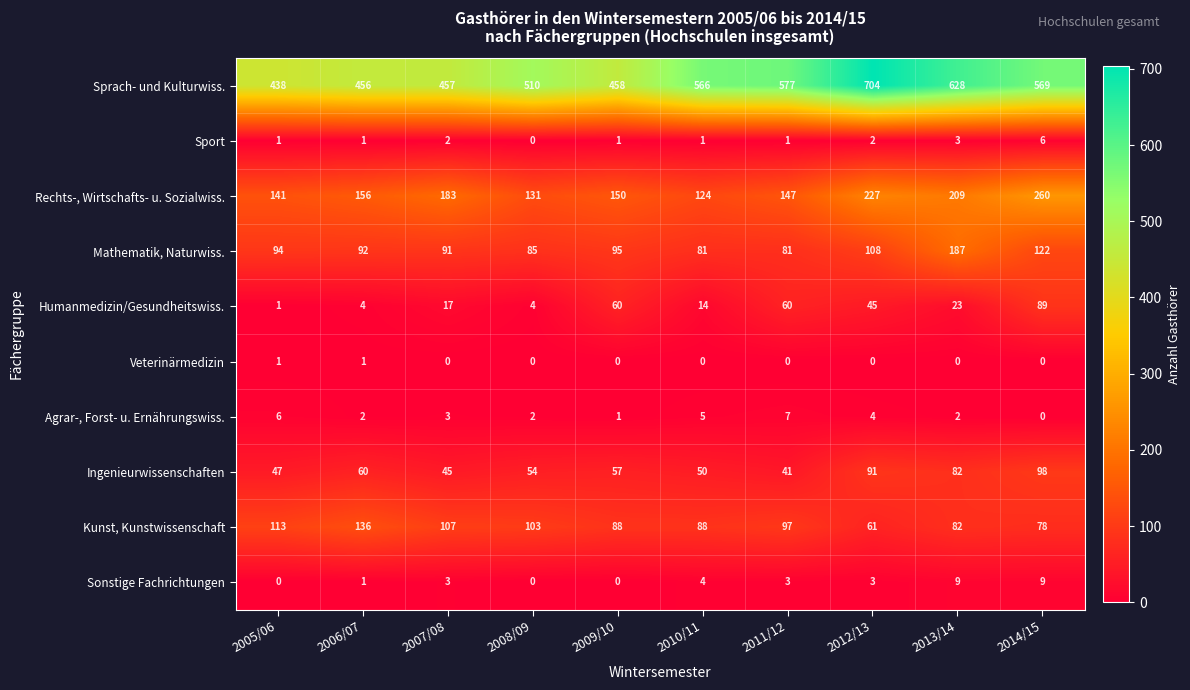

What is the sum of the Agrar-, Forst- u. Ernährungswiss. values at 2005/06 and 2009/10?

7